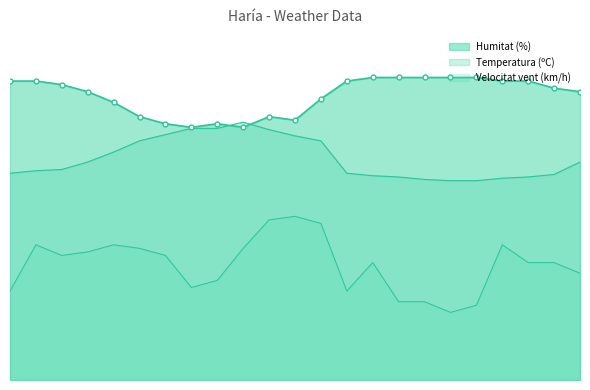

What value does the data have at 03/06 06:00?

56.7